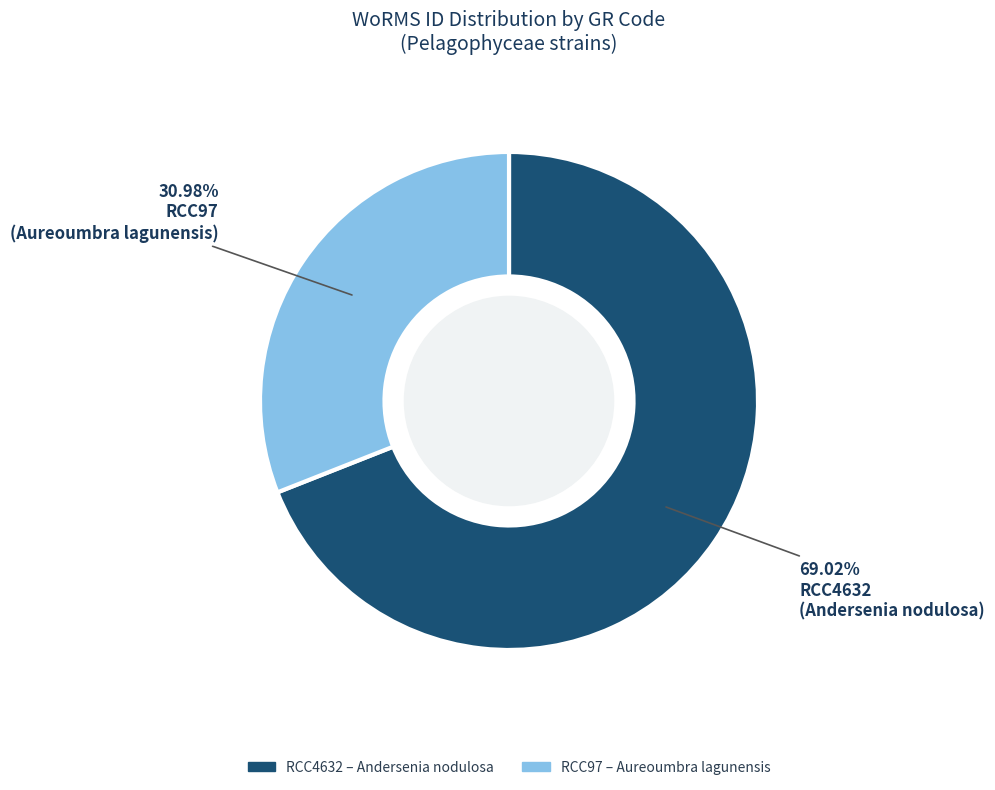

To the nearest percent, what portion does RCC97 represent?

31%